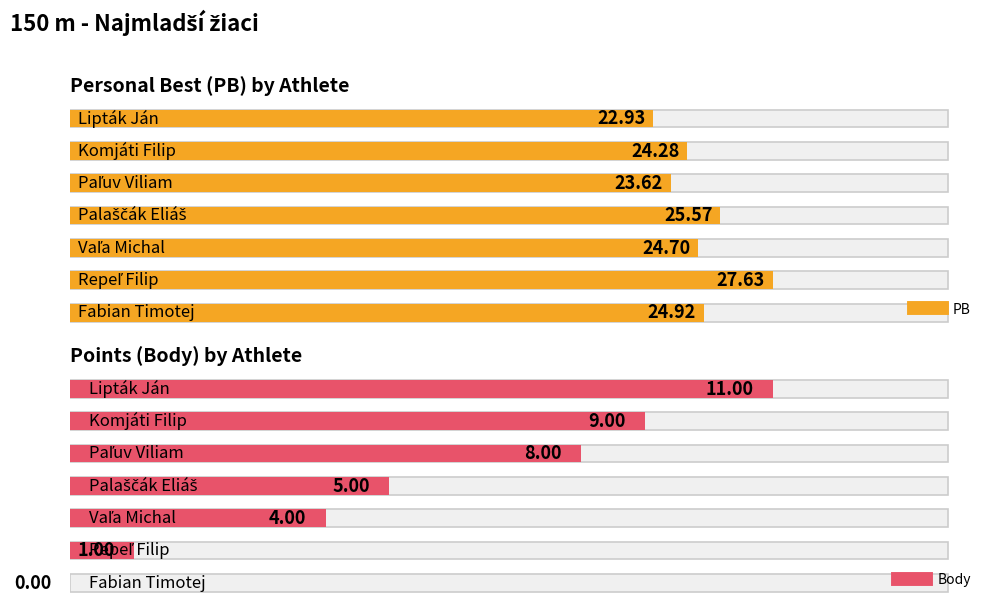

What are all the series names shown in the legend?

PB, Body